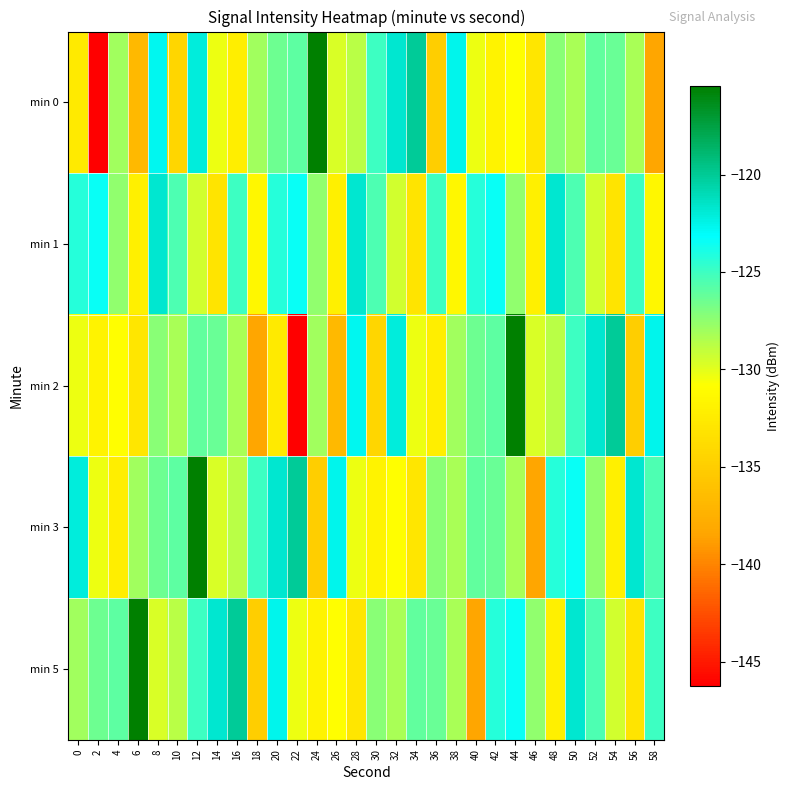

How many categories are shown in the chart?

30